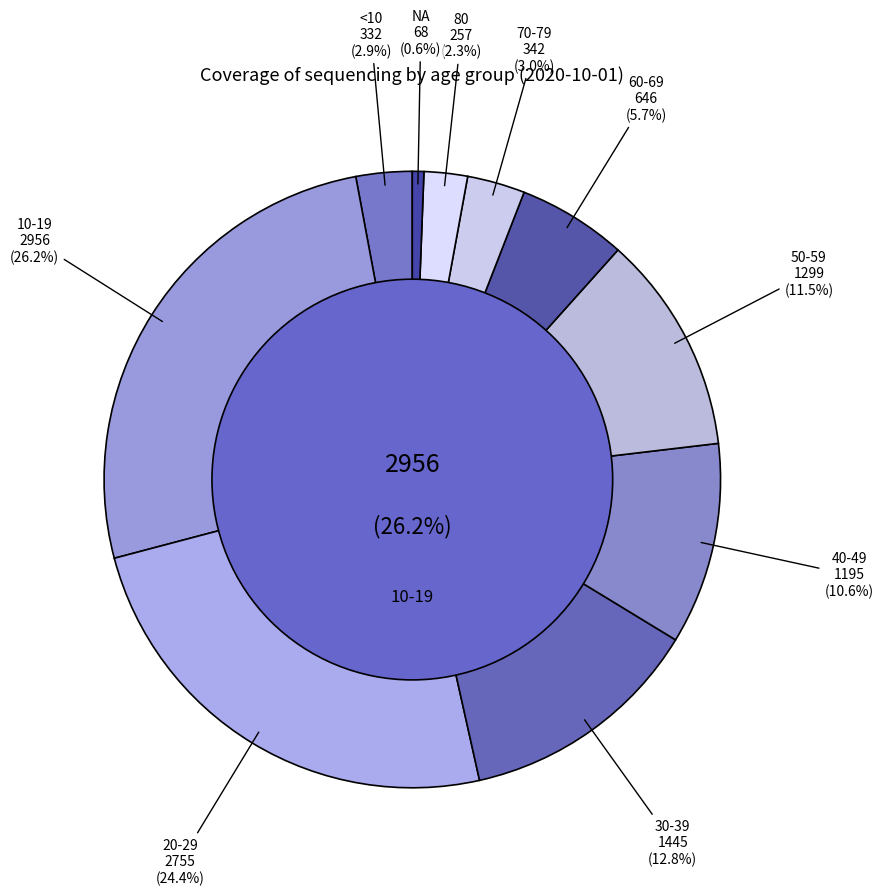

How much of the chart is everything except <10?

97.1%